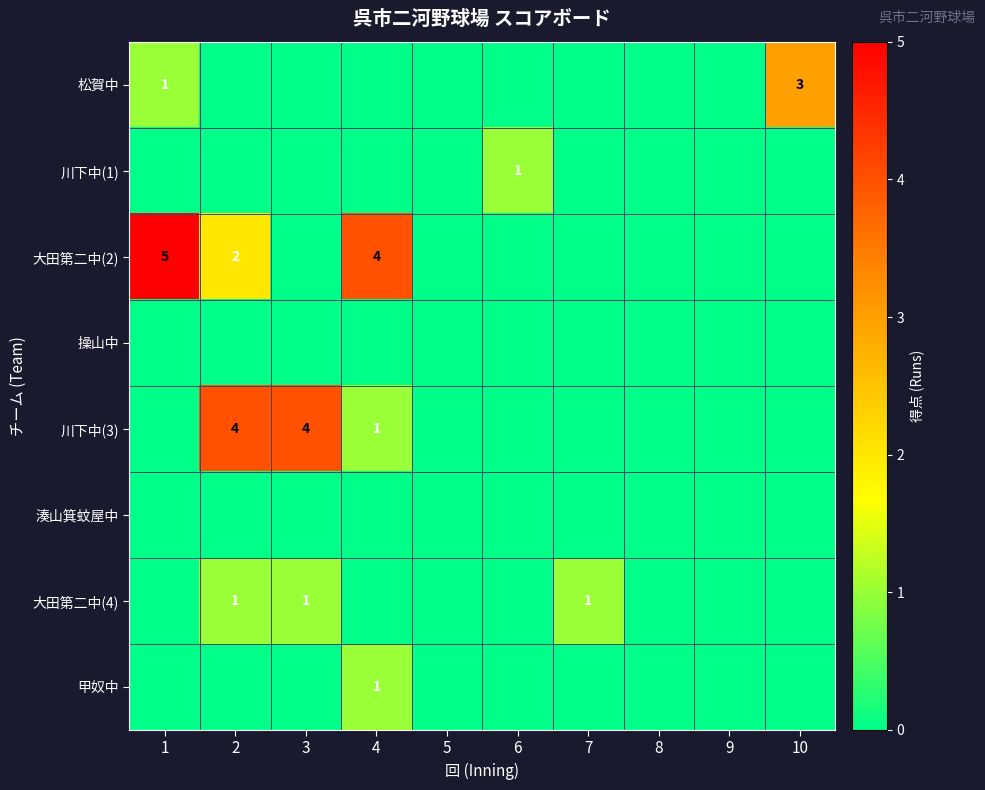

Which label corresponds to the smallest value in the chart?

2